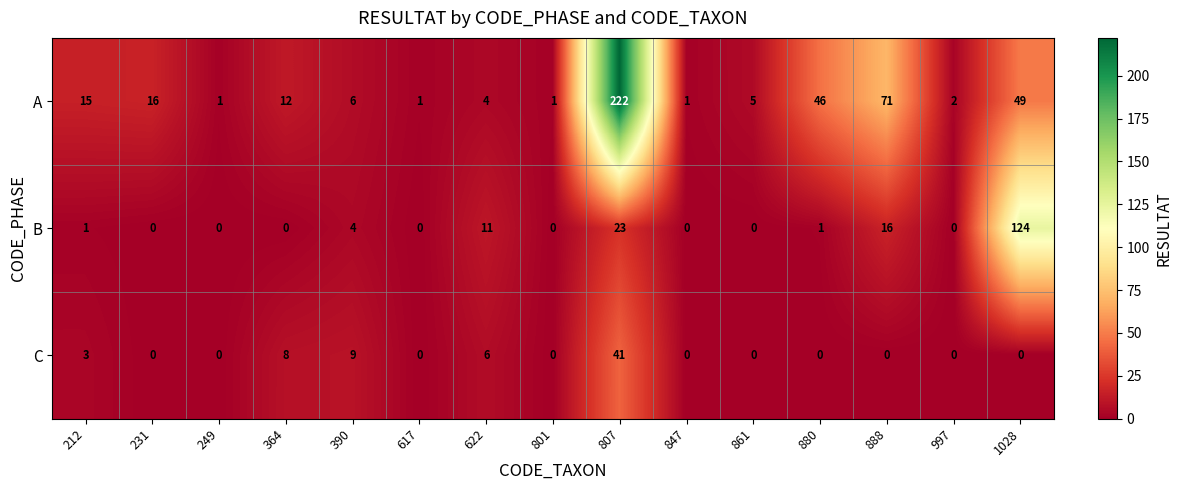

Rank the series by their average value, from lowest to highest.

C, B, A